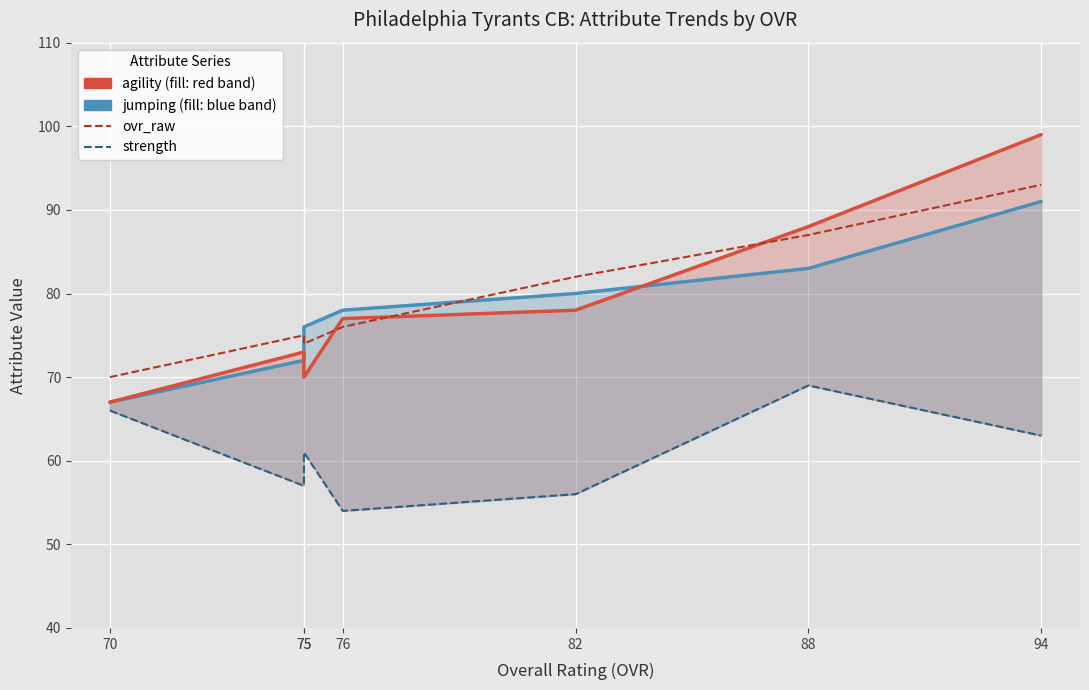

How many interior local valleys does the agility series have?

1